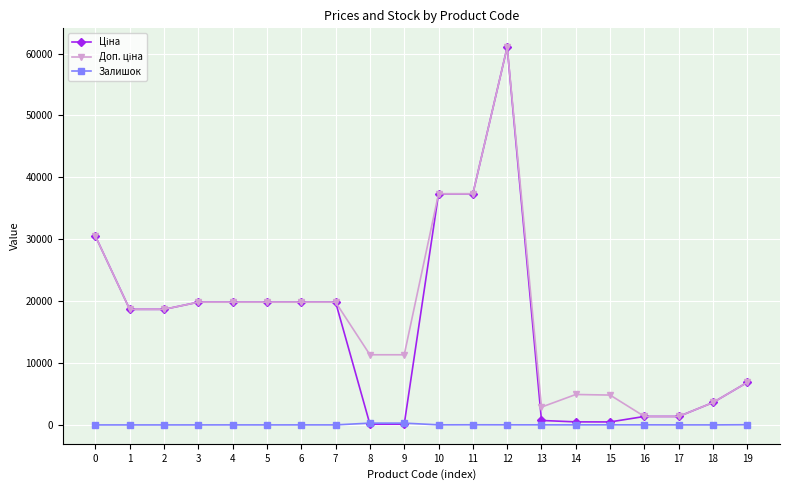

At which category is the sum across all series the highest?

12